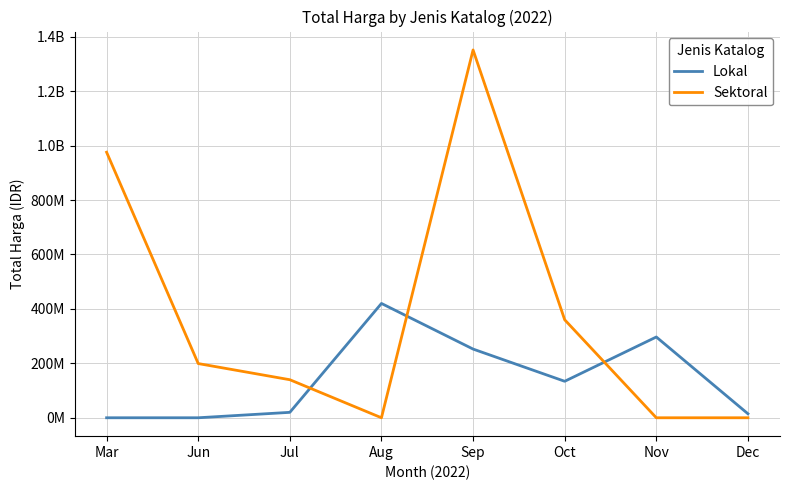

At which category is the sum across all series the highest?

Sep